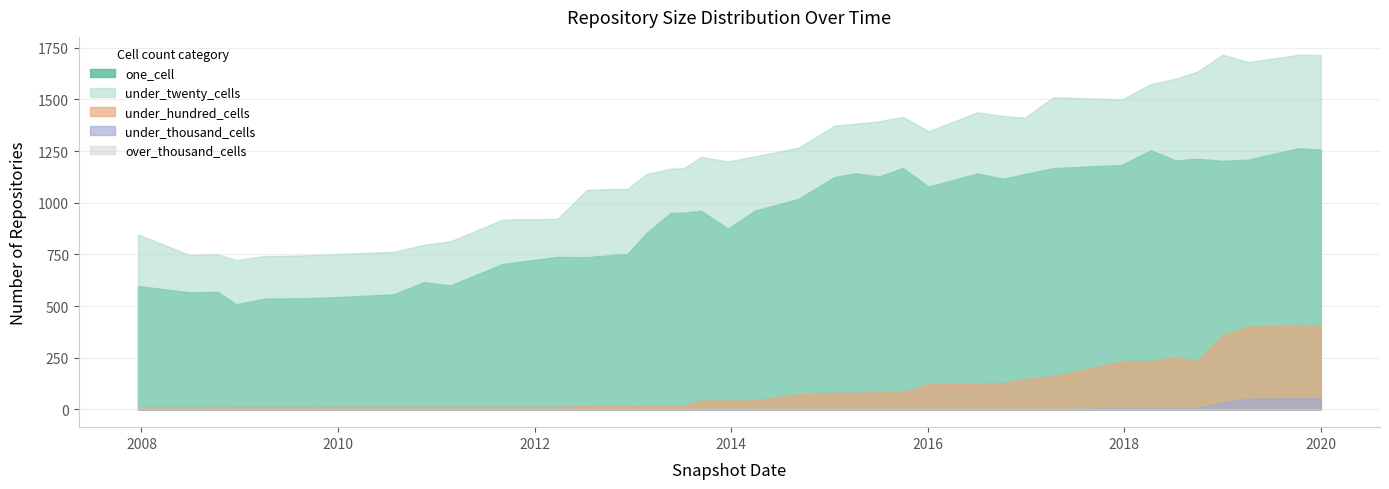

True or false: under_thousand_cells has more than 0 interior local peaks.

True